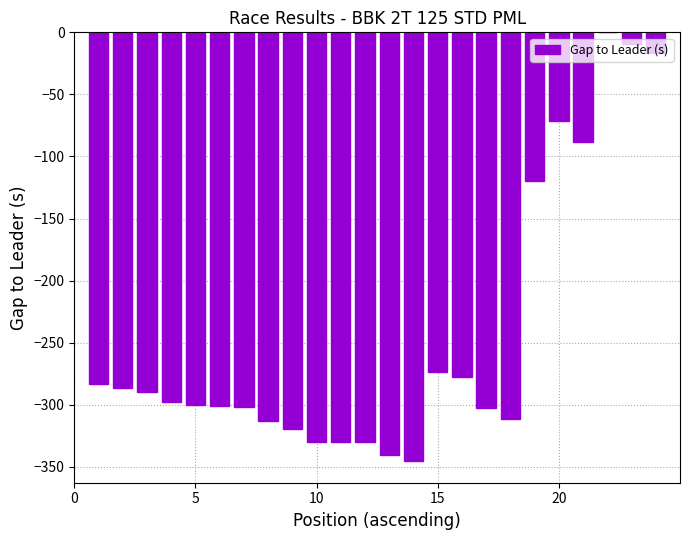

Between 20 and 10, which is larger?

20